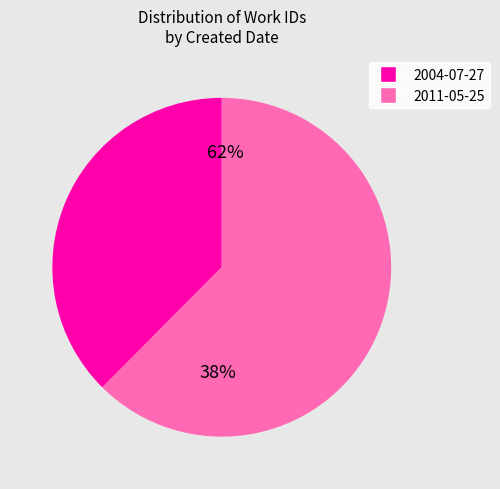

Rank the categories by value from lowest to highest.

2004-07-27, 2011-05-25